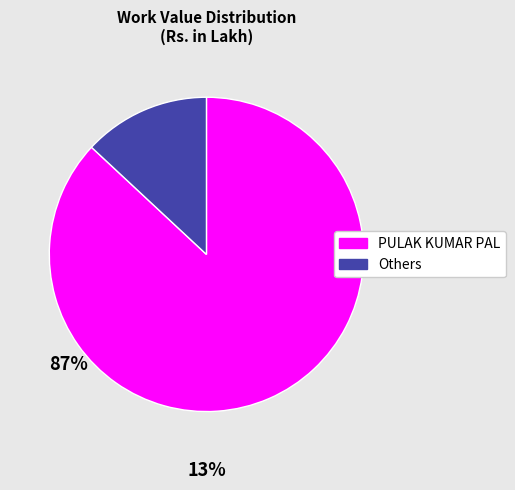

Does any single category account for the majority?

Yes